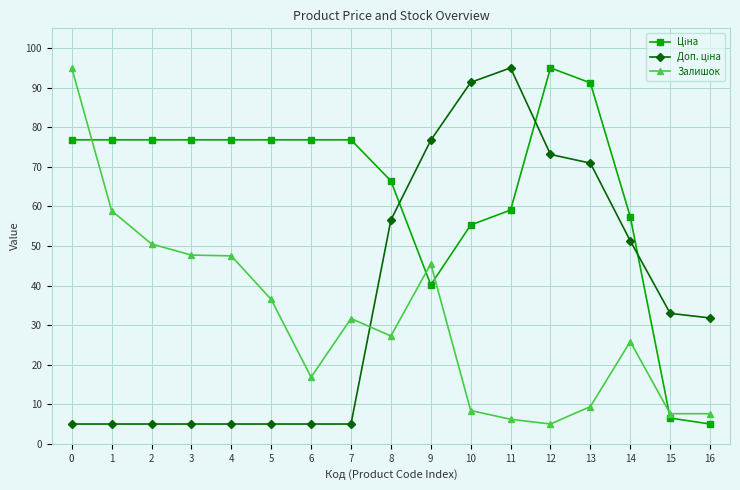

What is the sum of all Залишок values?

527.4